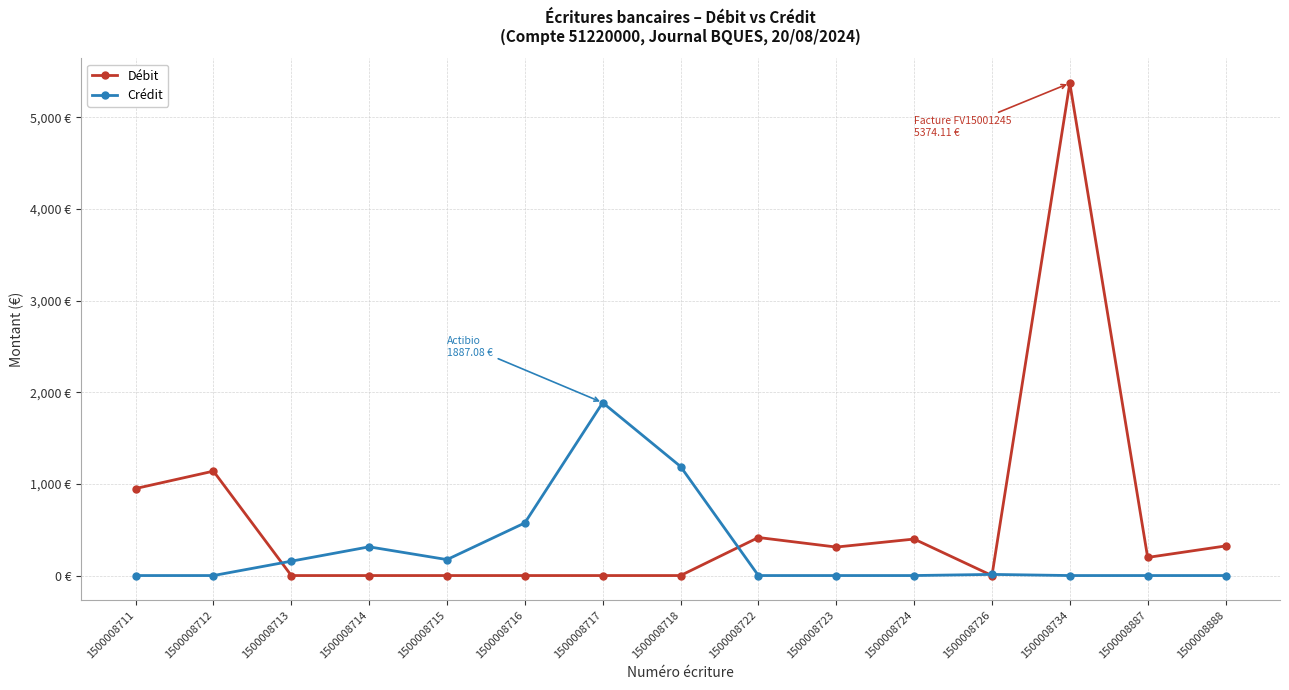

Reading left to right, list all the values displayed in this chart.

Débit: 949.5	1139.4	0.0	0.0	0.0	0.0	0.0	0.0	415.2	310.8	398.2	0.0	5374.1	197.7	322.8
Crédit: 0.0	0.0	156.7	313.3	174.0	574.5	1887.1	1190.0	0.0	0.0	0.0	12.4	0.0	0.0	0.0